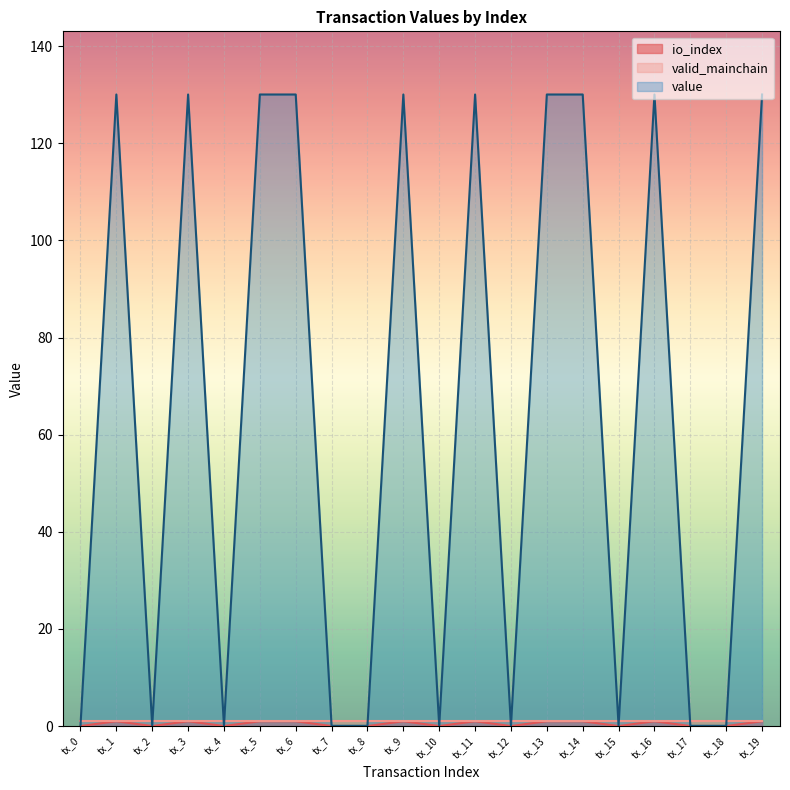

What is the average value of the value series?

65.0